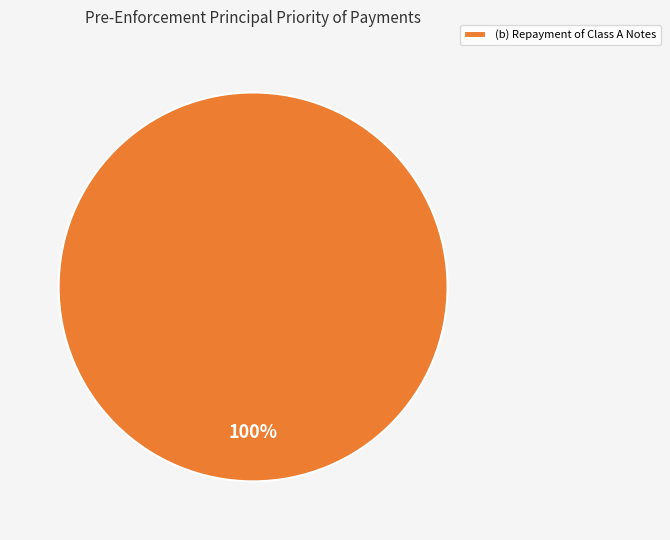

Does any single category account for the majority?

Yes